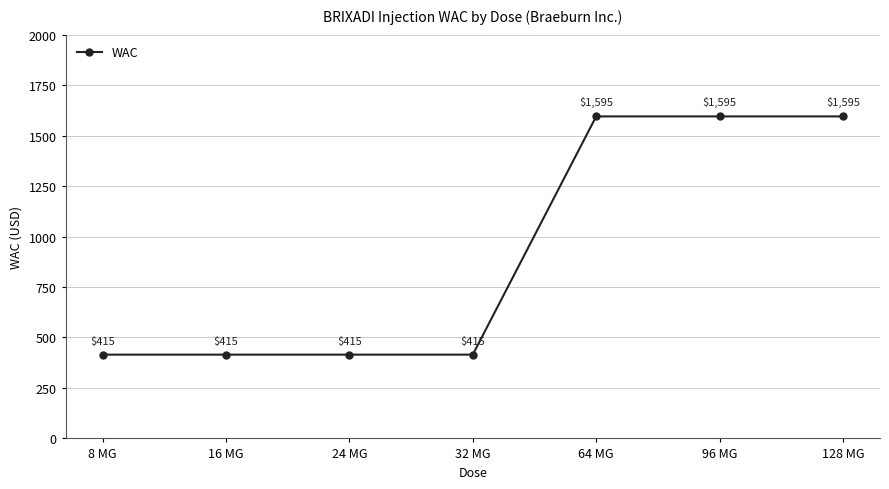

True or false: the data has more than 2 interior local peaks.

False